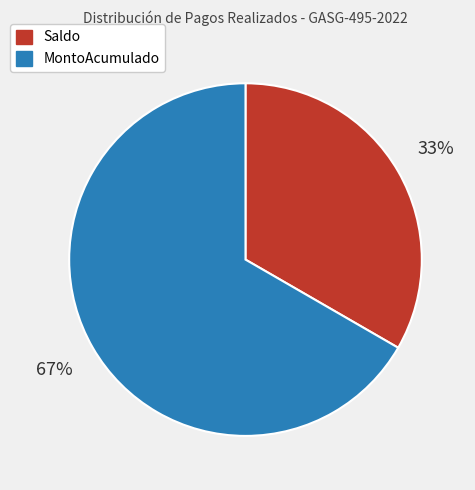

Is it true that Saldo is 33% of the pie?

True